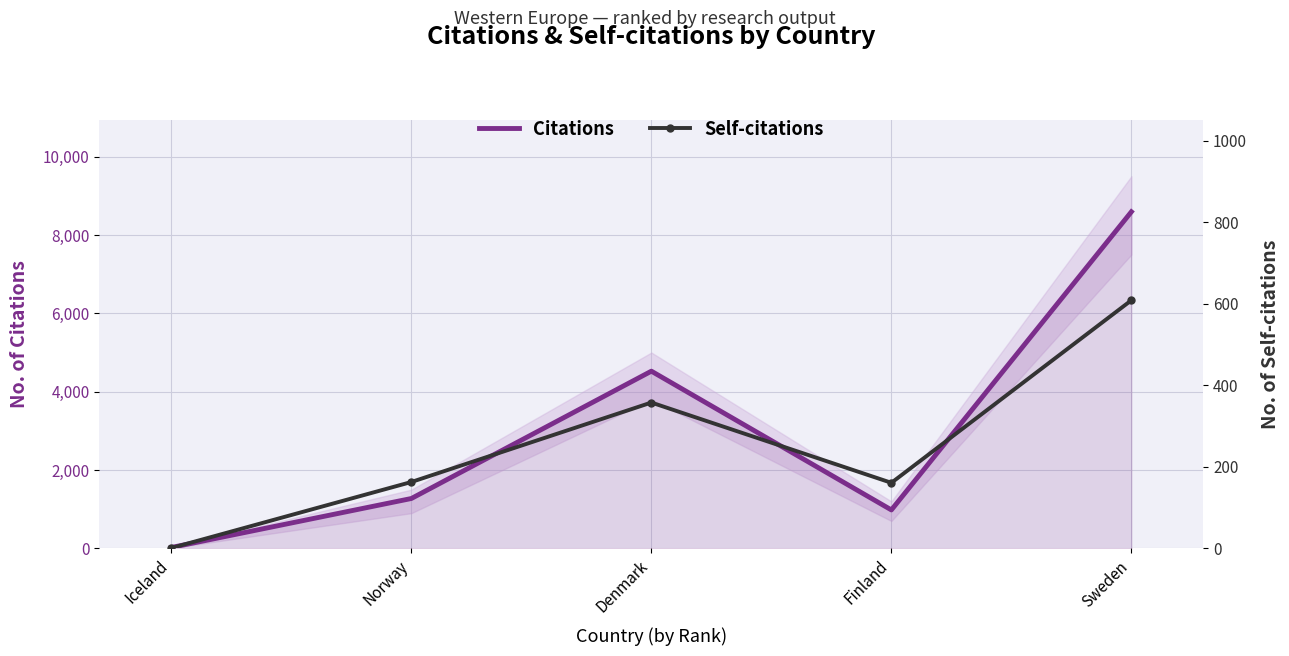

What are all the series names shown in the legend?

Citations, Self-citations